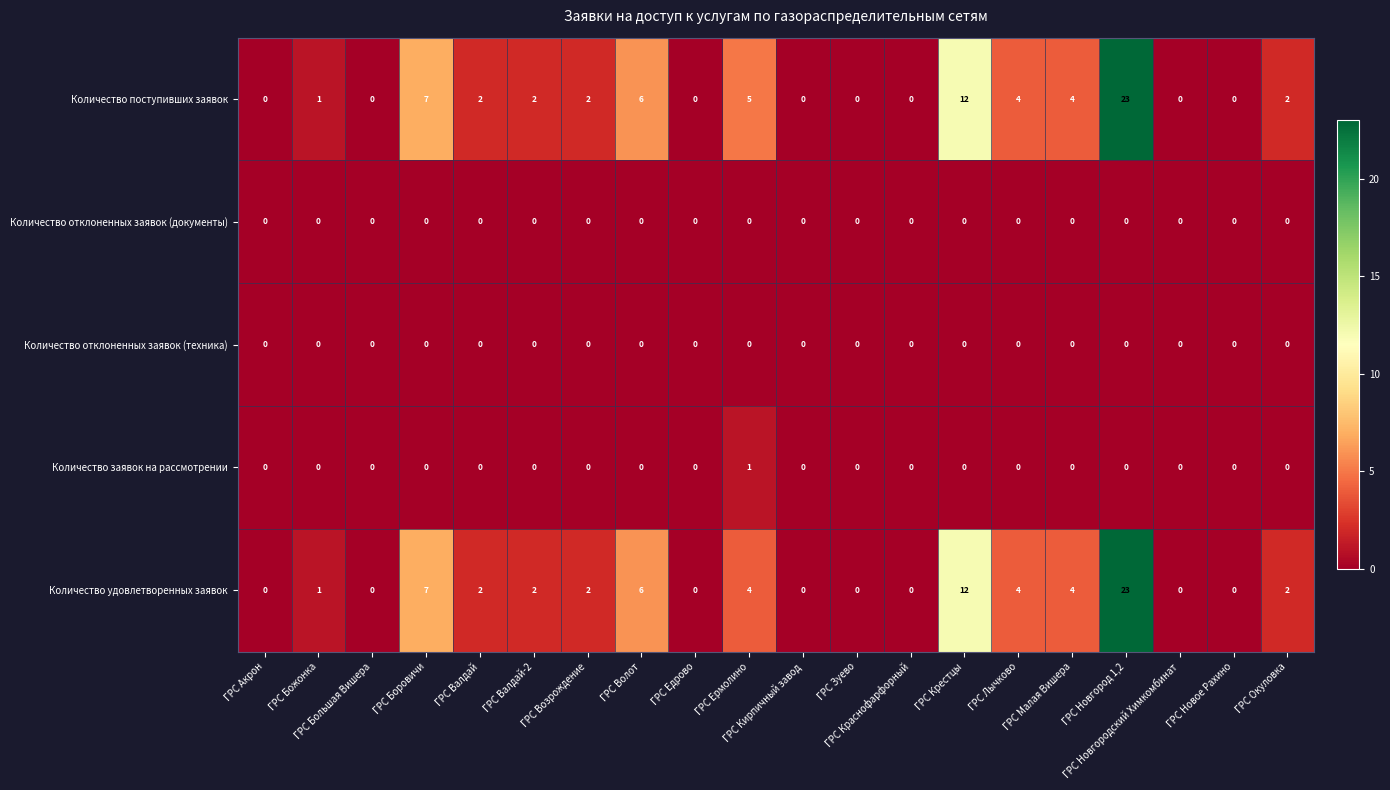

Which series has the largest total across all categories?

Количество поступивших заявок